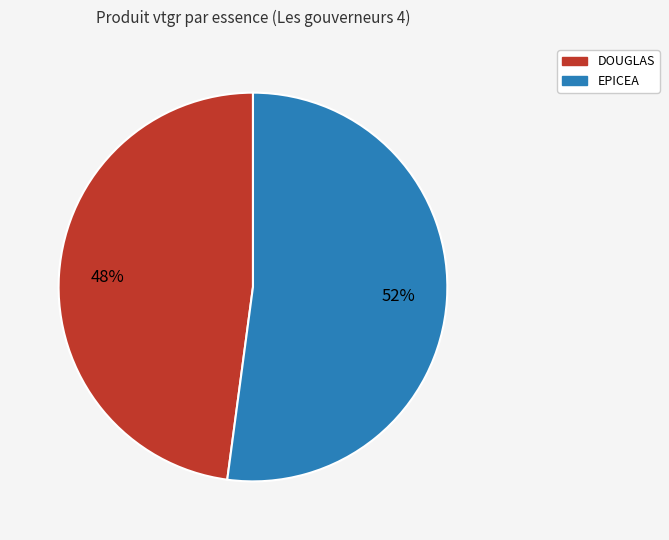

To the nearest percent, what percentage of the pie is DOUGLAS?

48%